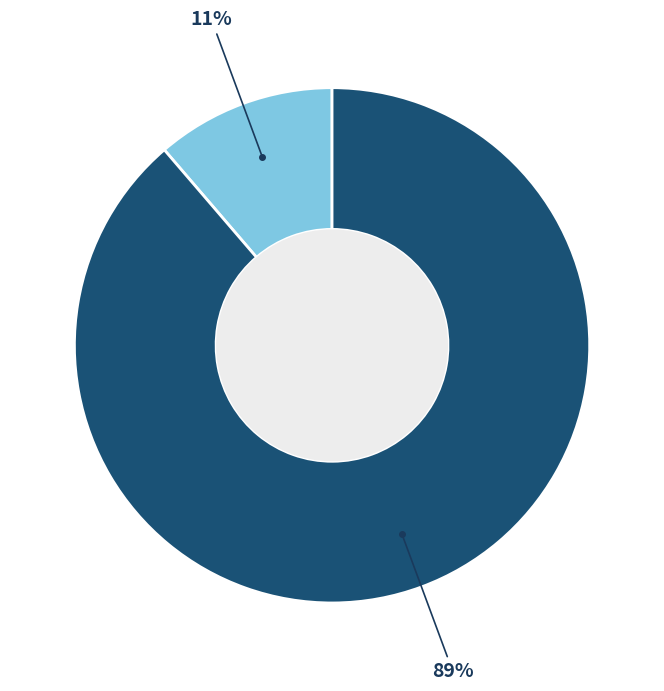

Is there a majority slice in this chart?

Yes